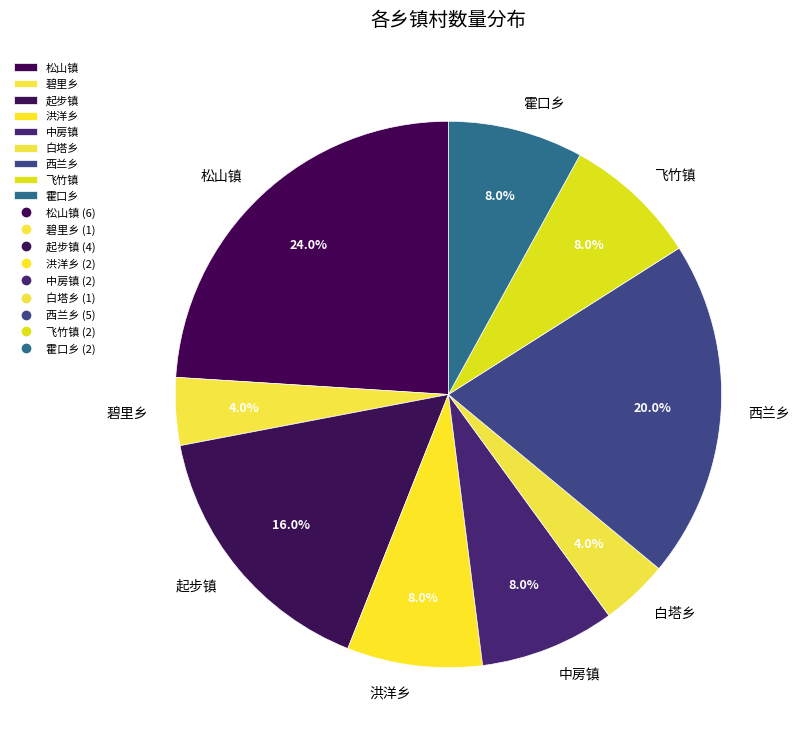

To the nearest percent, what is the difference between the largest and smallest slice percentages?

20%